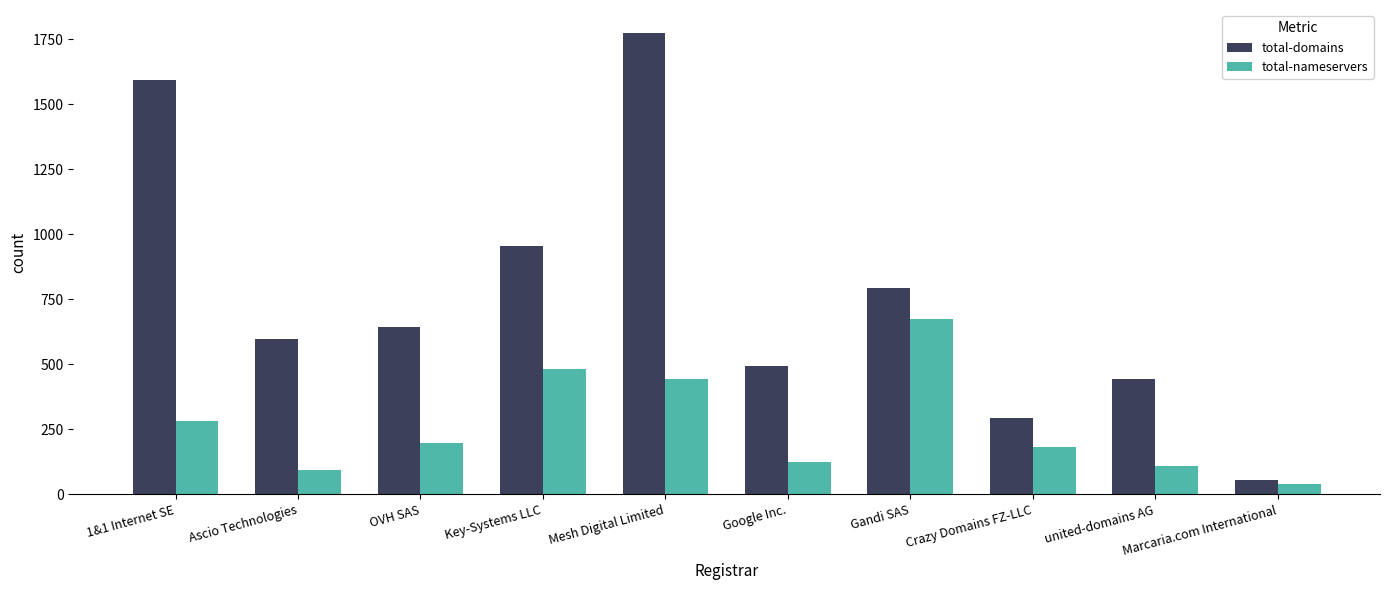

What is the approximate value of total-domains at Google Inc., to the nearest 100?

500